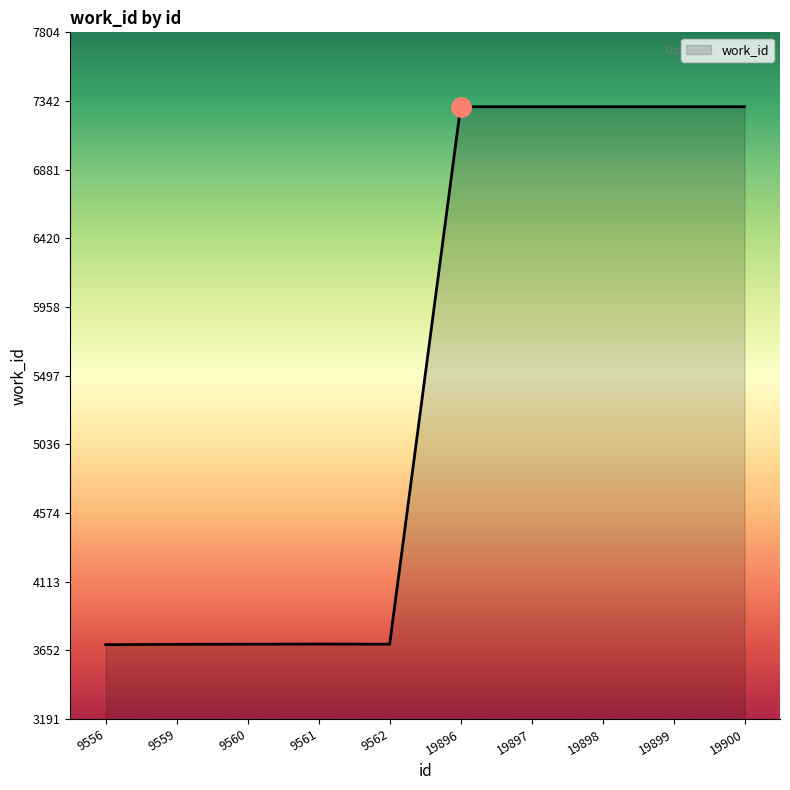

How many values are below 7304?

5